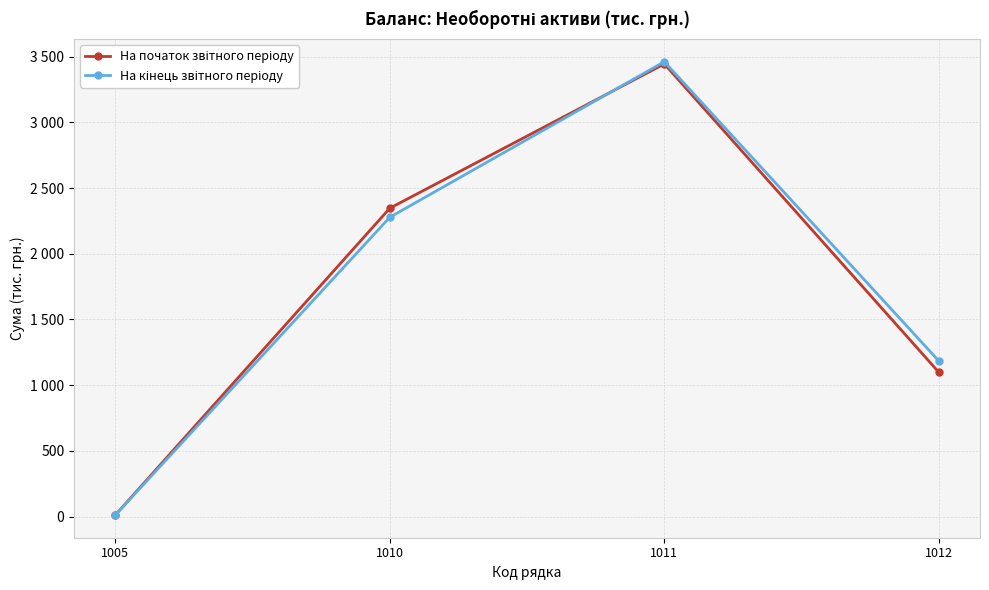

Is this an area chart (filled region under the line)?

No